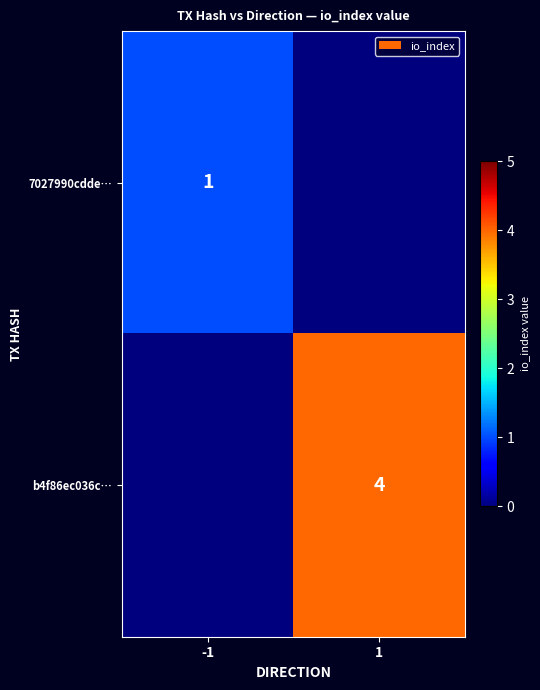

The value of b4f86ec036c… at 1 is 3. True or false?

False